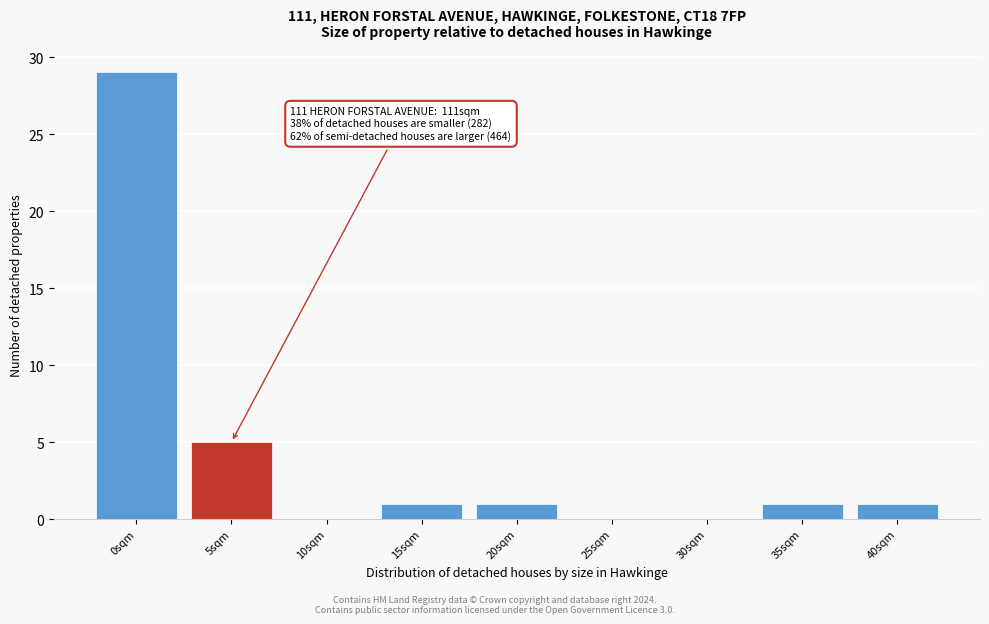

Reading left to right, what are all the values shown in this chart?

0sqm=29	5sqm=5	10sqm=0	15sqm=1	20sqm=1	25sqm=0	30sqm=0	35sqm=1	40sqm=1